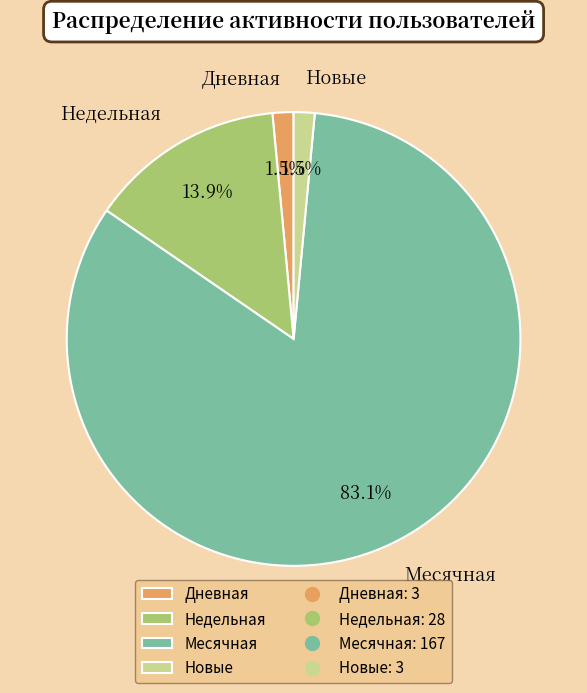

Which has a higher value, Недельная or Новые?

Недельная